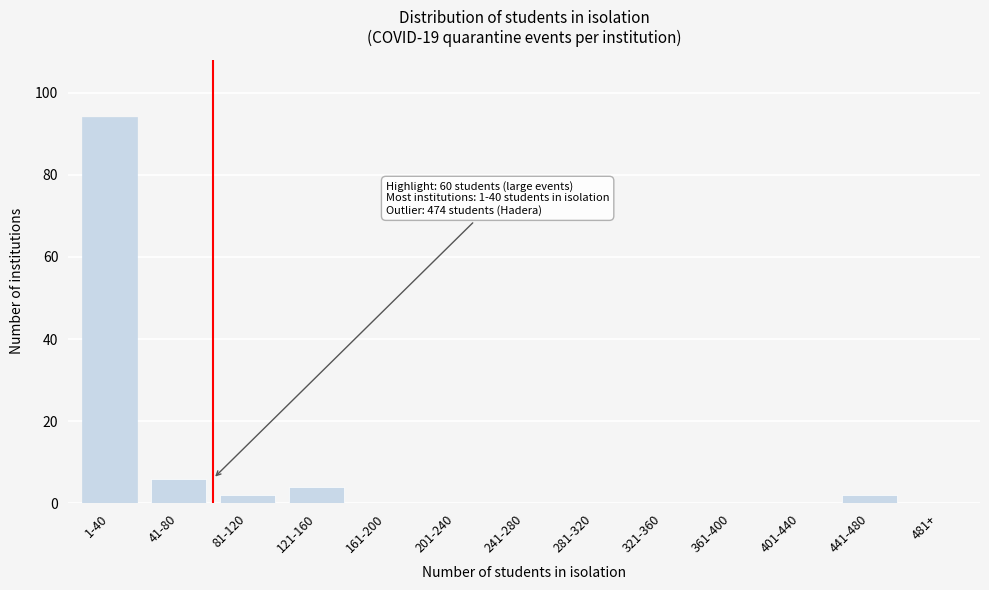

Reading left to right, list all the values displayed in this chart.

1-40=94	41-80=6	81-120=2	121-160=4	161-200=0	201-240=0	241-280=0	281-320=0	321-360=0	361-400=0	401-440=0	441-480=2	481+=0